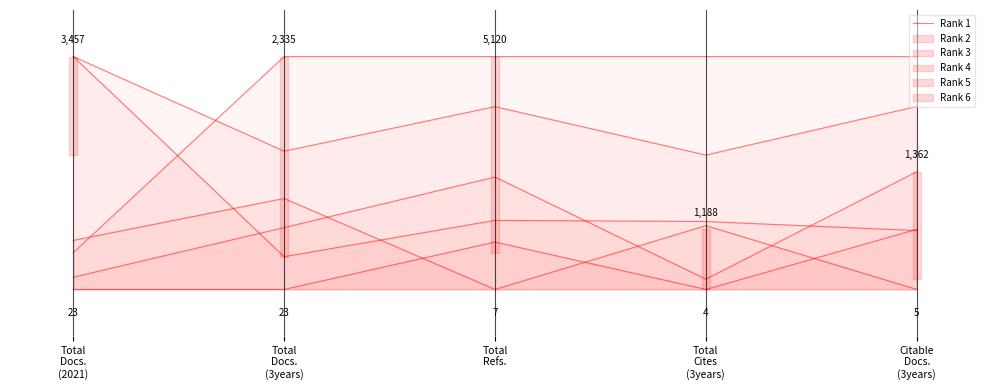

The value at Total
Docs.
(3years) is 0.2. True or false?

False